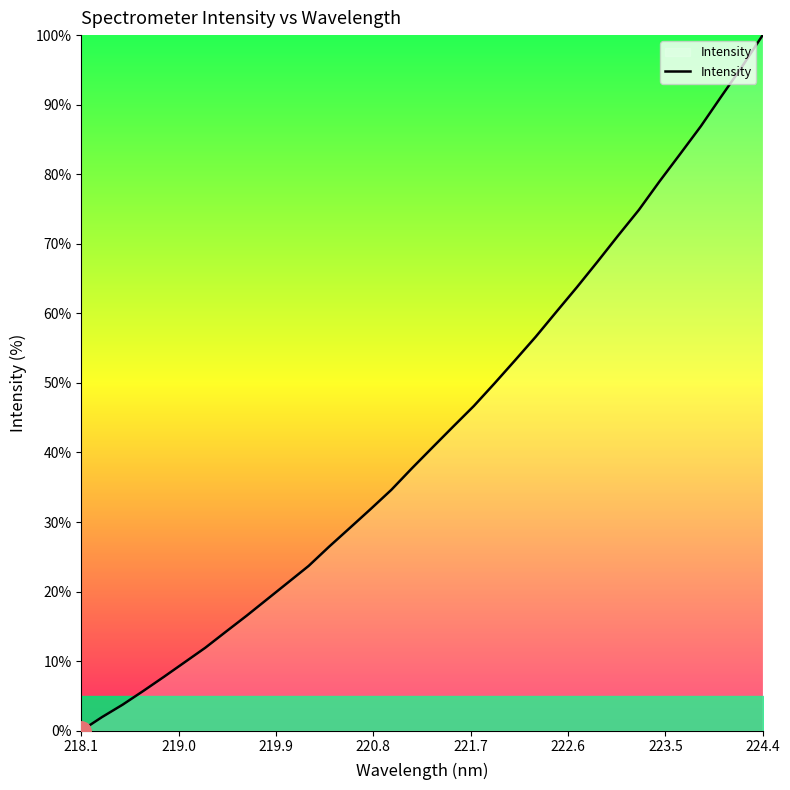

What is the maximum value shown in the chart?

100.0